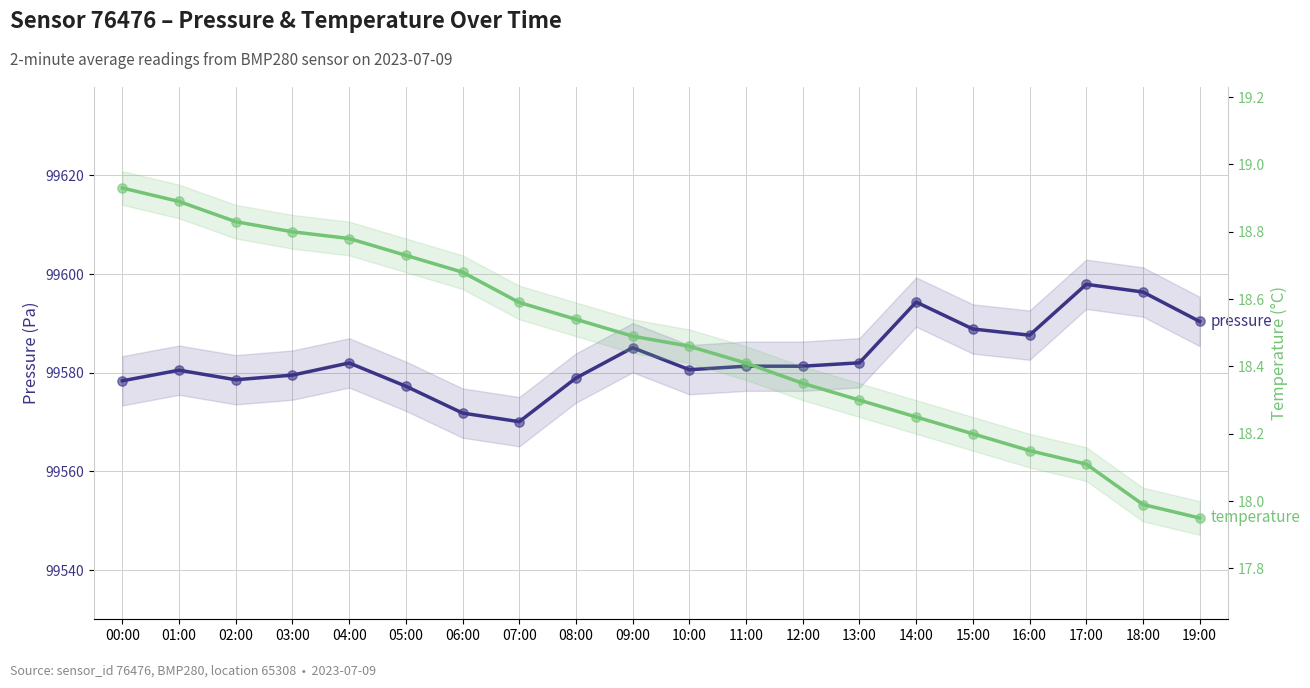

What is the total value across all series at 06:00?

99590.5